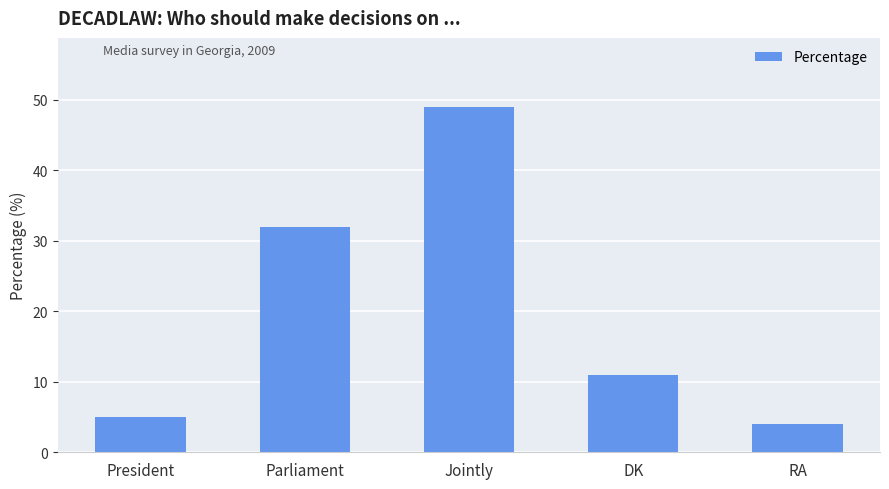

Rank the categories by value from highest to lowest.

Jointly, Parliament, DK, President, RA